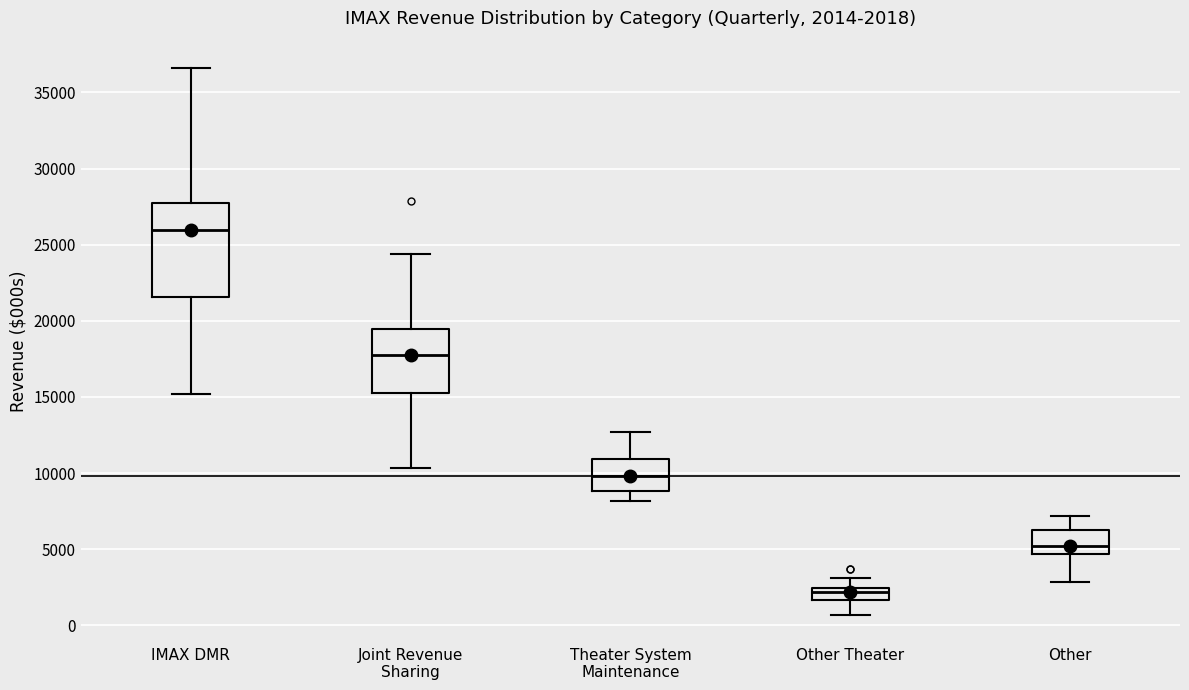

Which box is the tallest, from its lower edge to its upper edge?

IMAX DMR